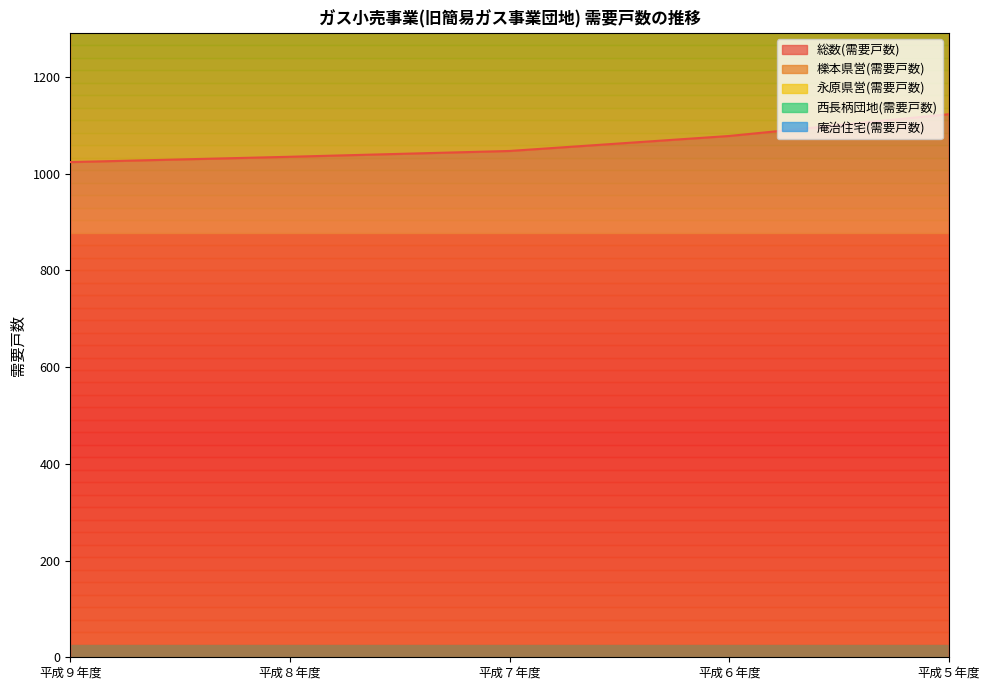

What position from the right is 平成６年度?

2